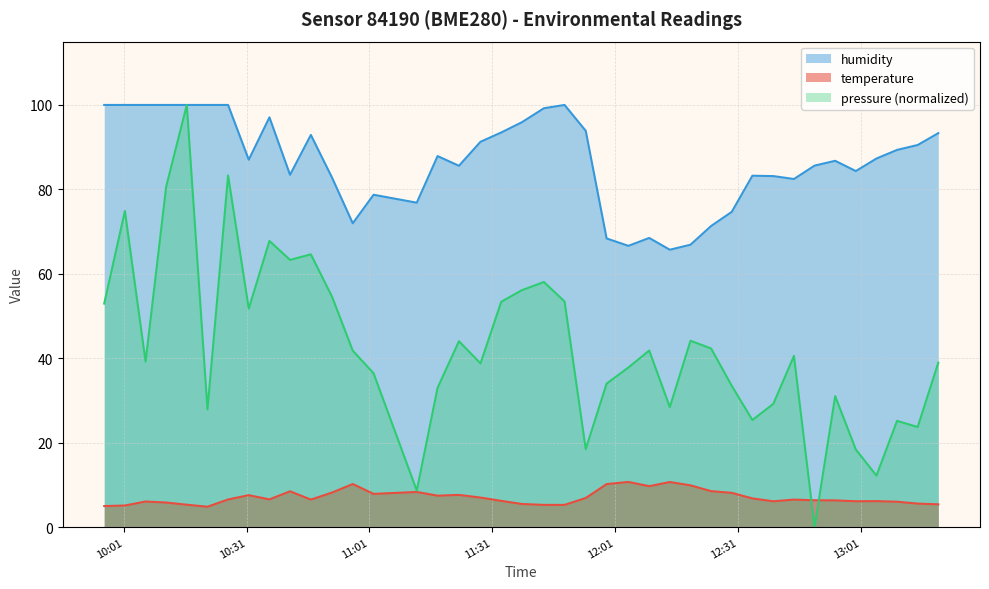

Which label corresponds to the largest value in the chart?

2023-12-20T09:56:15